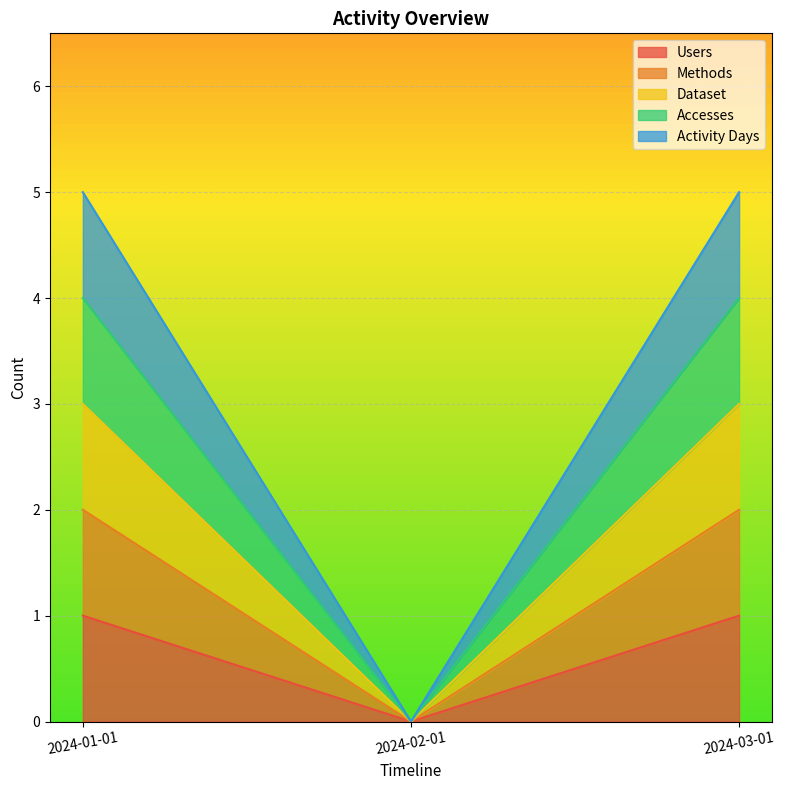

Count the Accesses values in the range 0 to 4.

3